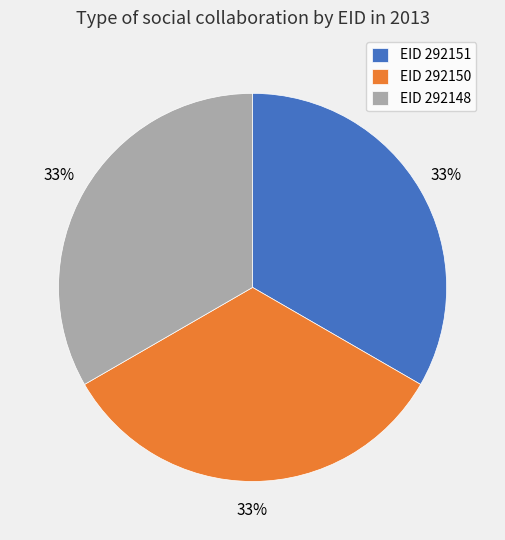

True or false: EID 292148 accounts for 20% of the total.

False